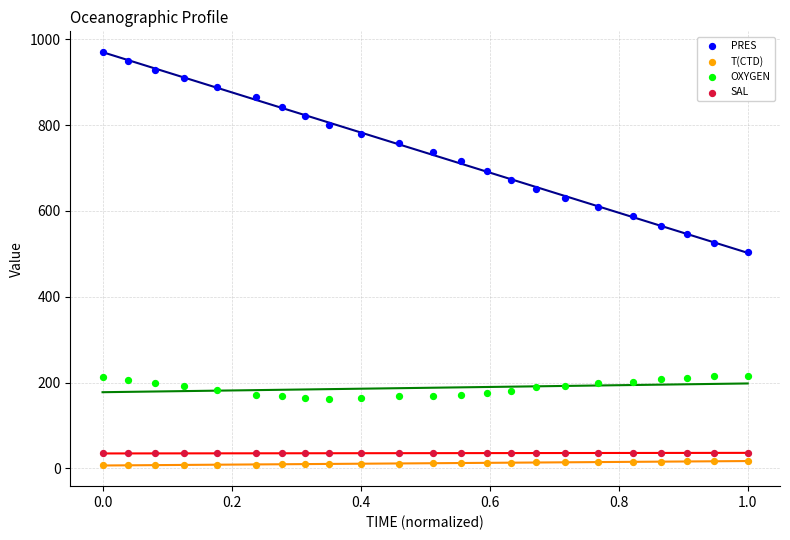

Across all data points, what is the range of Y values (max minus min)?

963.4